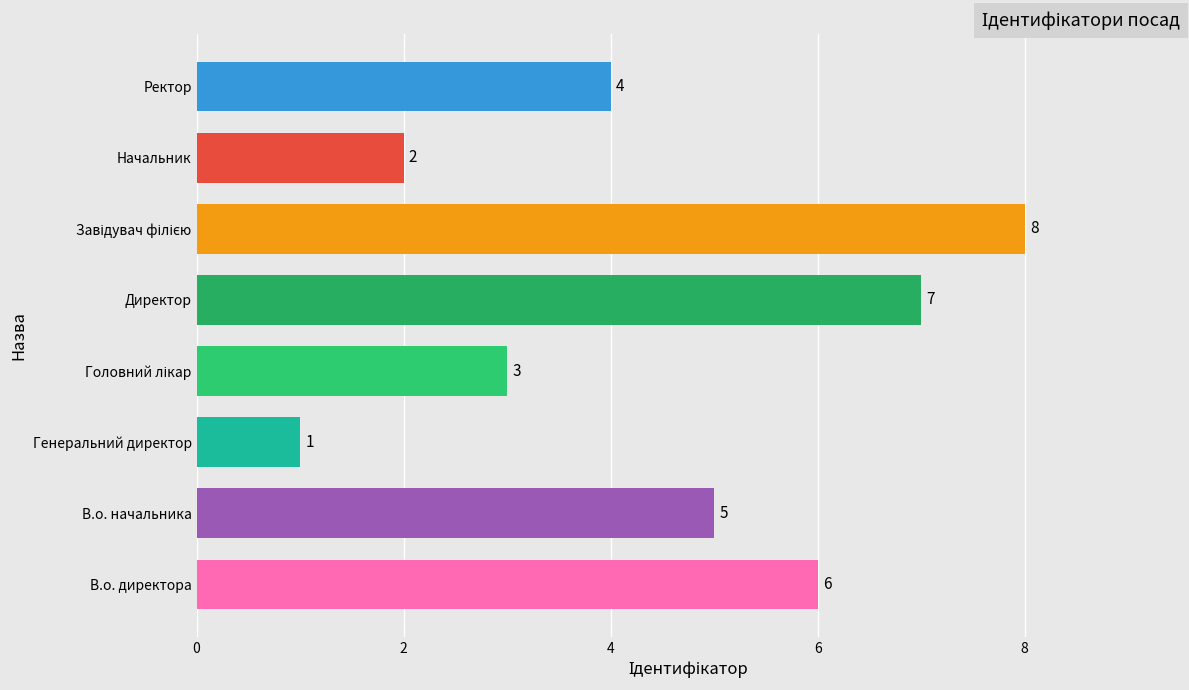

Between Начальник and В.о. начальника, which is larger?

В.о. начальника